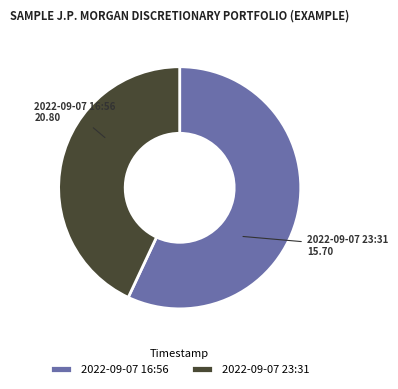

Is there a majority slice in this chart?

Yes